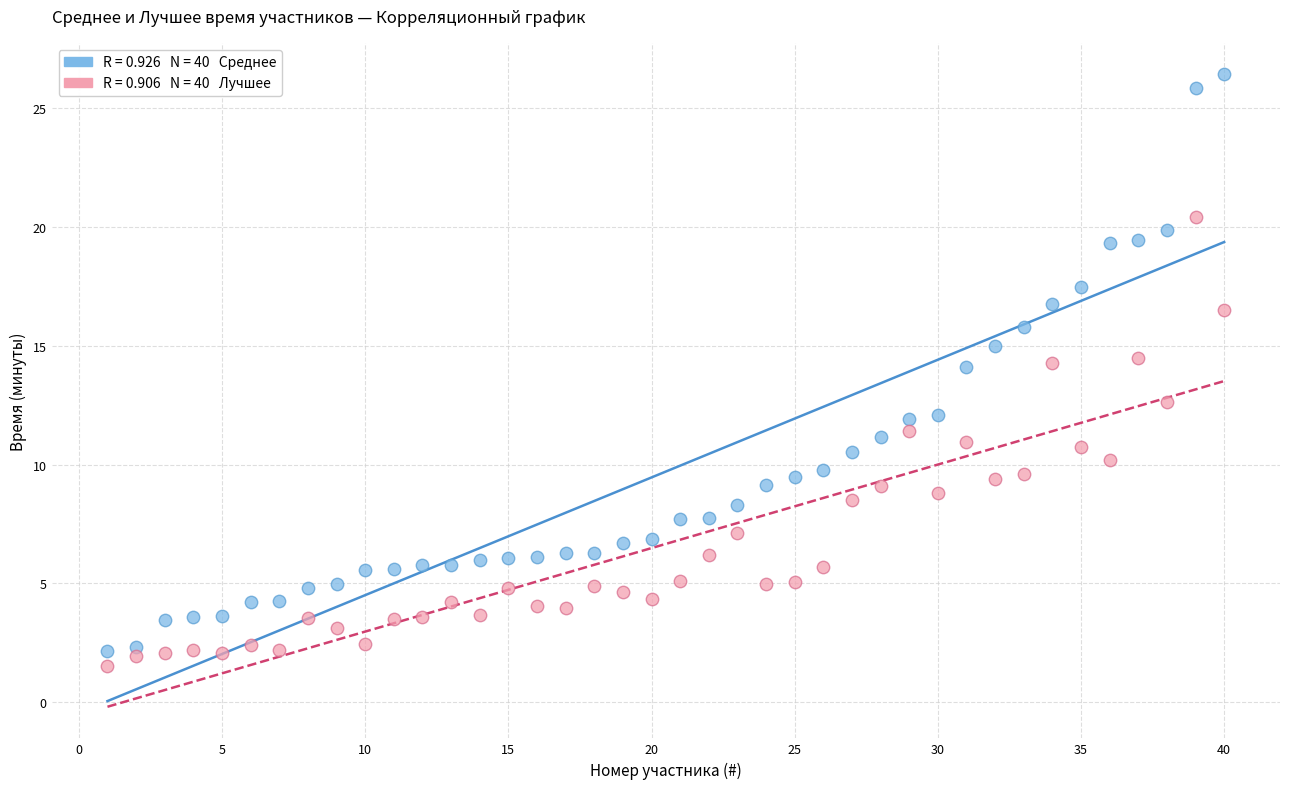

Across all series, what Y value is closest to 13?

12.6